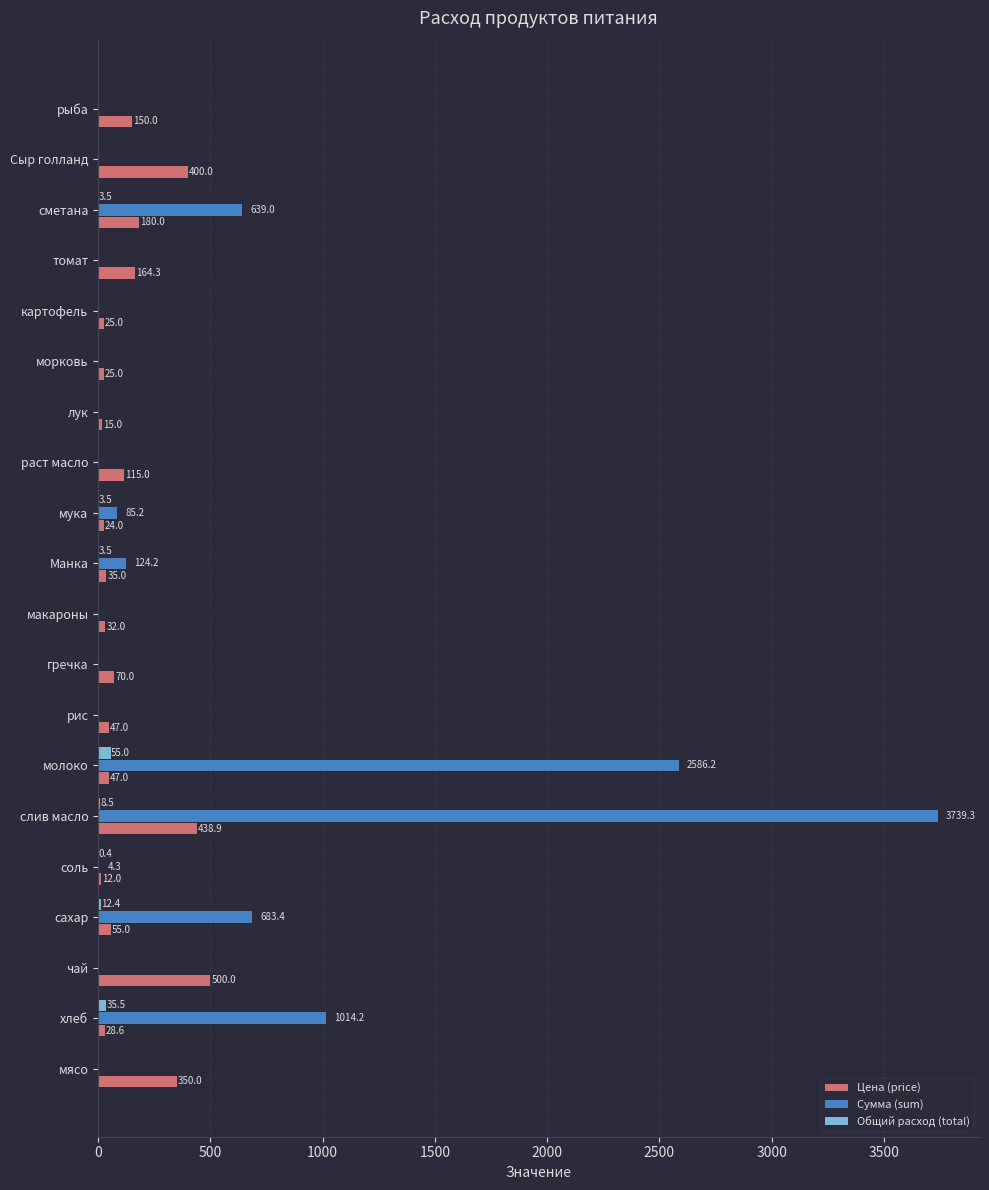

Is the value of Сумма (sum) at молоко greater than the value of Цена (price) at сметана?

Yes